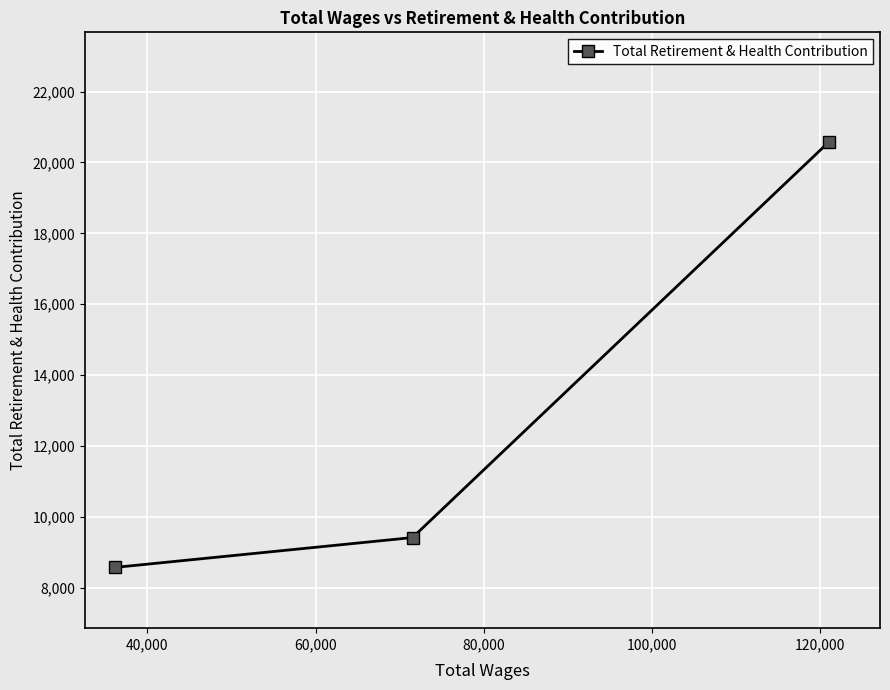

What is the greatest value displayed?

20583